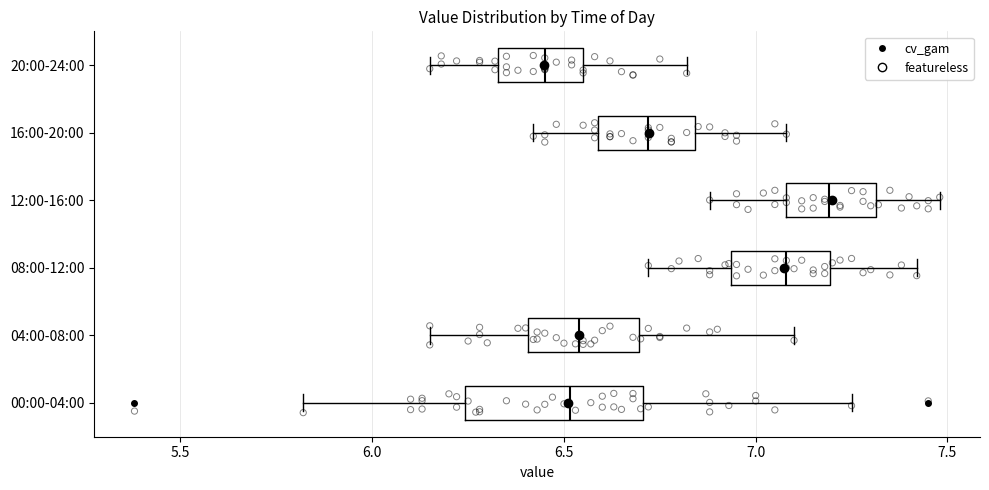

Reading bottom to top, read every box against the x-axis: the position of its median line, the range the box covers, and the ends of its whiskers. The values are not printed on the chart, so give them approximately, as read against the axis.

00:00-04:00: median 6.50, box 6.25 to 6.70, whiskers 5.80 to 7.25
04:00-08:00: median 6.55, box 6.40 to 6.70, whiskers 6.15 to 7.10
08:00-12:00: median 7.10, box 6.95 to 7.20, whiskers 6.70 to 7.40
12:00-16:00: median 7.20, box 7.10 to 7.30, whiskers 6.90 to 7.50
16:00-20:00: median 6.70, box 6.60 to 6.85, whiskers 6.40 to 7.10
20:00-24:00: median 6.45, box 6.35 to 6.55, whiskers 6.15 to 6.80